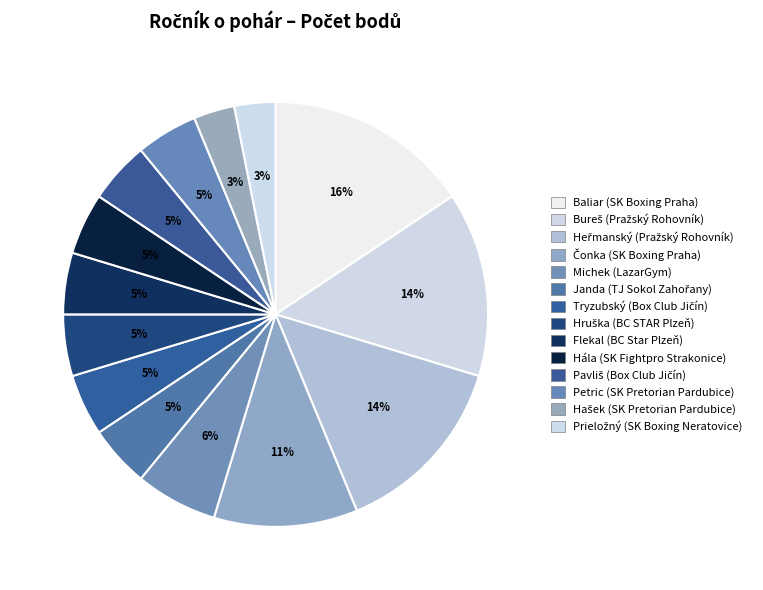

Rank the categories by value from lowest to highest.

Hašek (SK Pretorian Pardubice), Prieložný (SK Boxing Neratovice), Janda (TJ Sokol Zahořany), Tryzubský (Box Club Jičín), Hruška (BC STAR Plzeň), Flekal (BC Star Plzeň), Hála (SK Fightpro Strakonice), Pavliš (Box Club Jičín), Petric (SK Pretorian Pardubice), Michek (LazarGym), Čonka (SK Boxing Praha), Bureš (Pražský Rohovník), Heřmanský (Pražský Rohovník), Baliar (SK Boxing Praha)